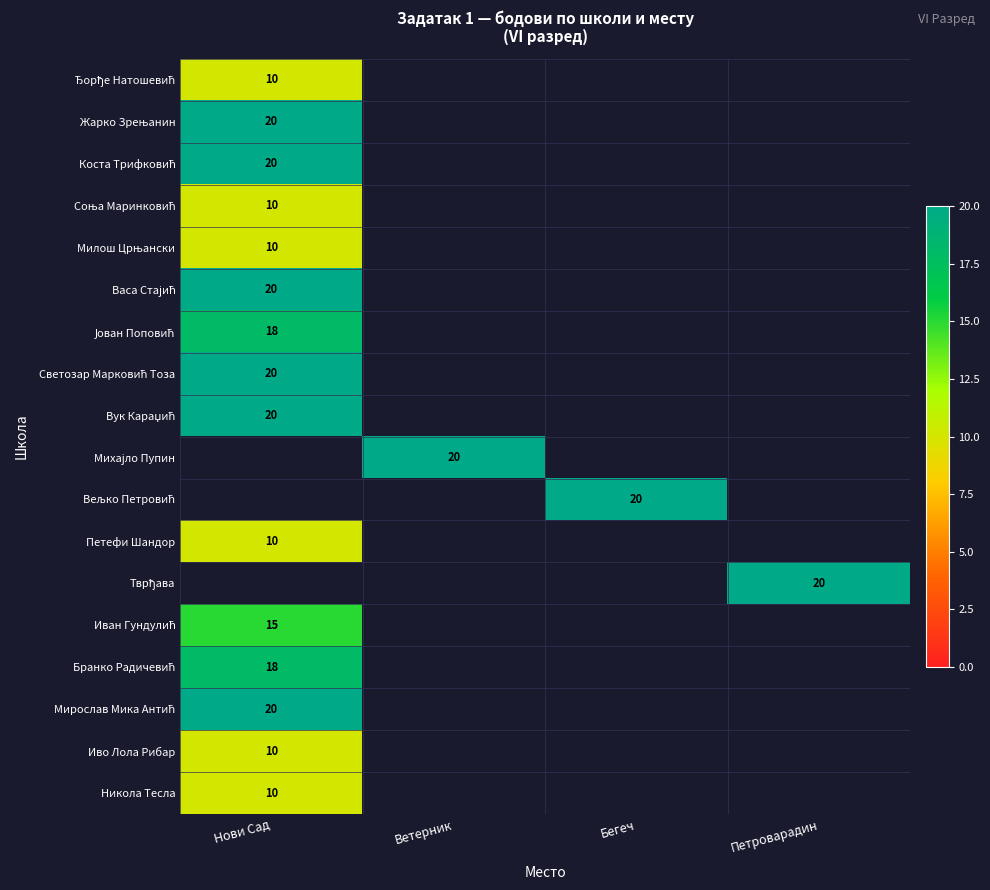

Which category has the lowest value across all series?

Нови Сад